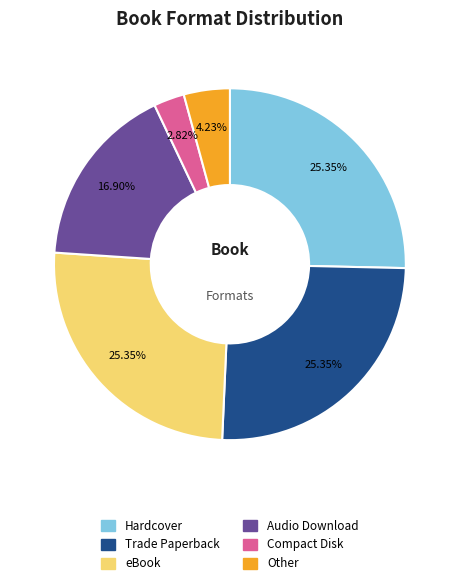

To the nearest percent, what is the difference between the largest and smallest slice percentages?

23%